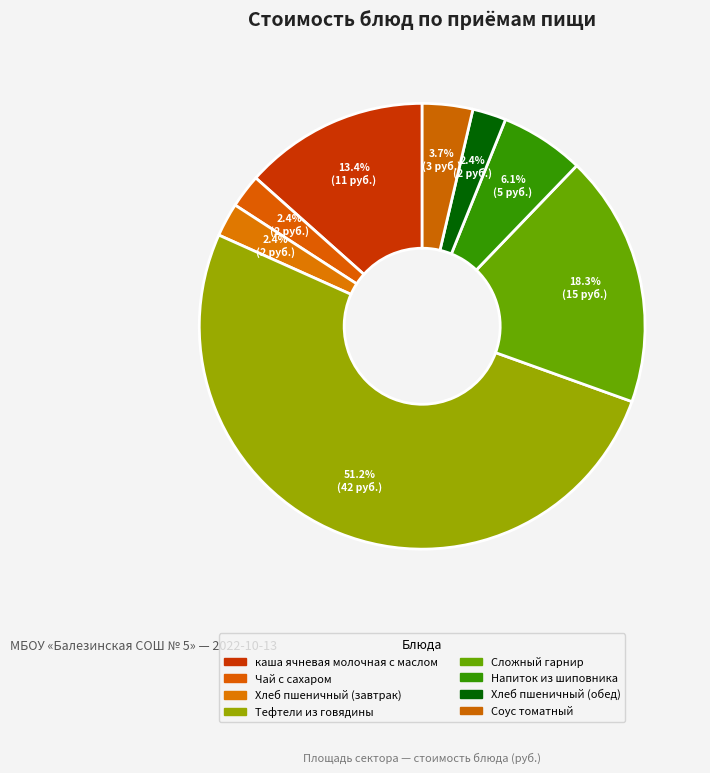

How many segments does this pie chart have?

8